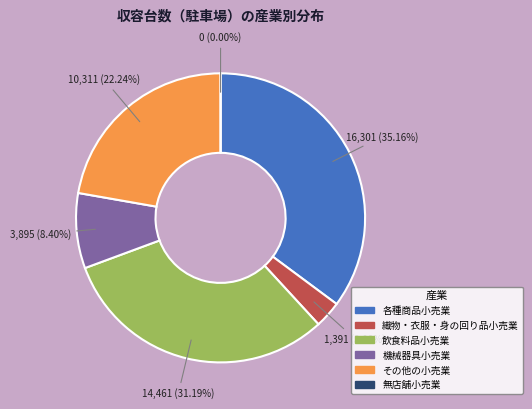

True or false: 織物・衣服・身の回り品小売業 accounts for 3% of the total.

True